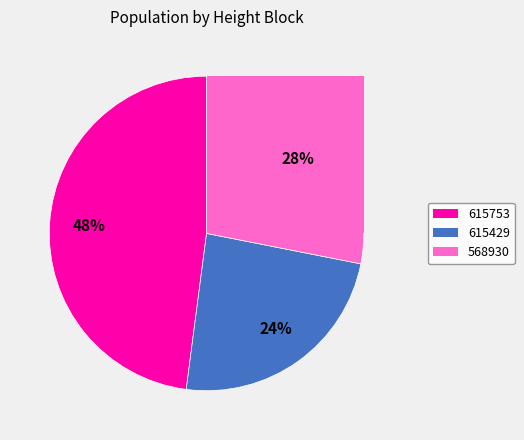

What is the largest slice in the pie chart?

615753